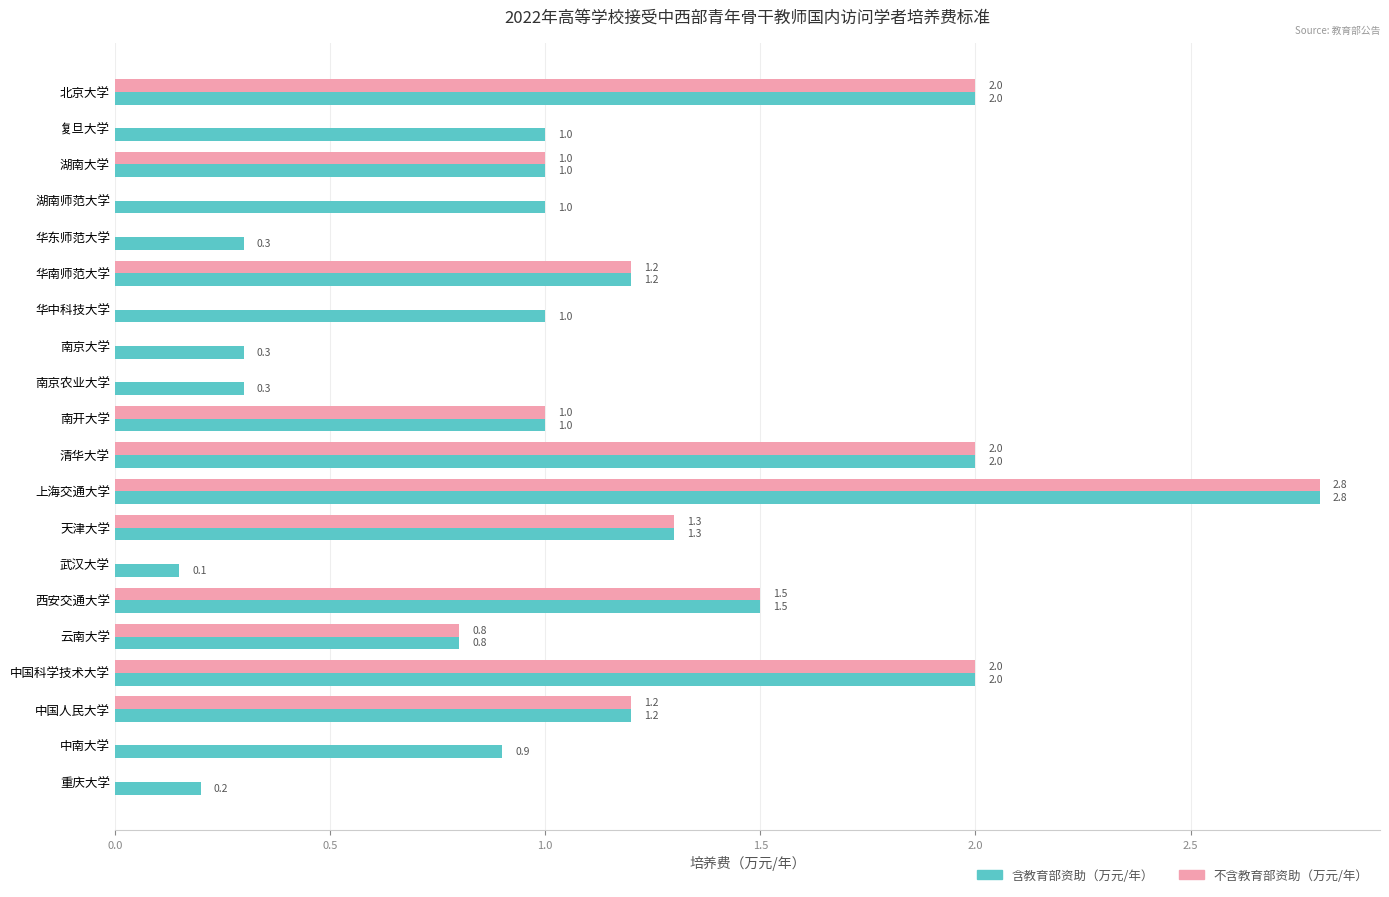

How many categories are shown in the chart?

20